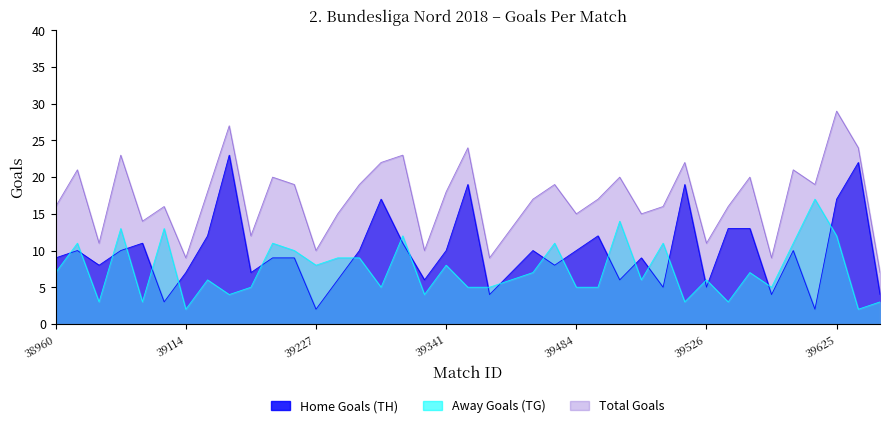

True or false: Total Goals and Away Goals (TG) cross at least once.

False